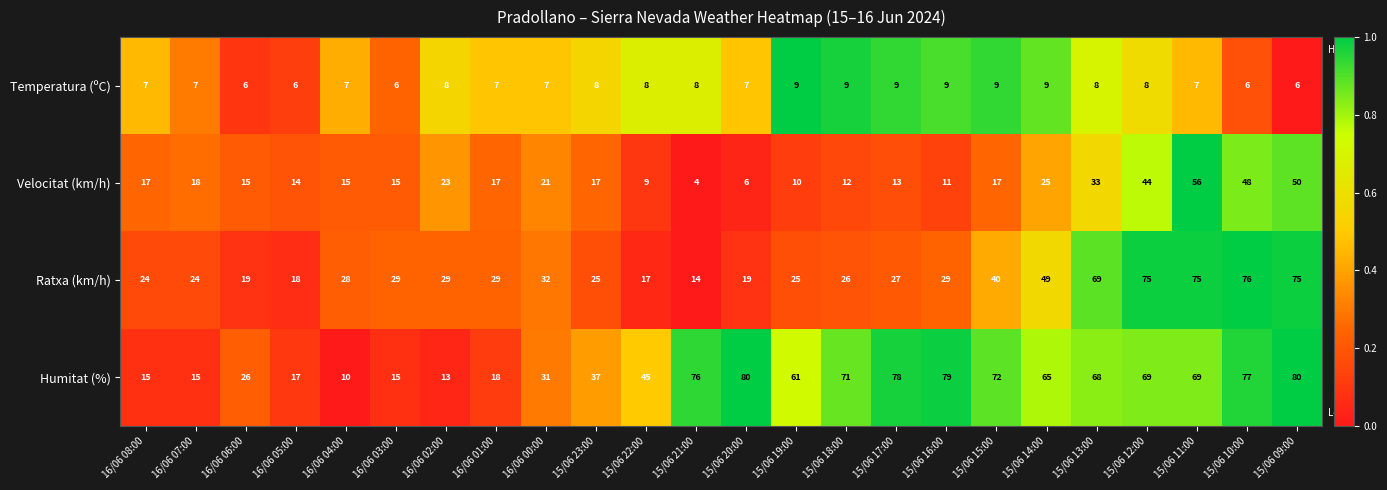

True or false: Velocitat (km/h) has a value of 17 at 16/06 01:00.

True